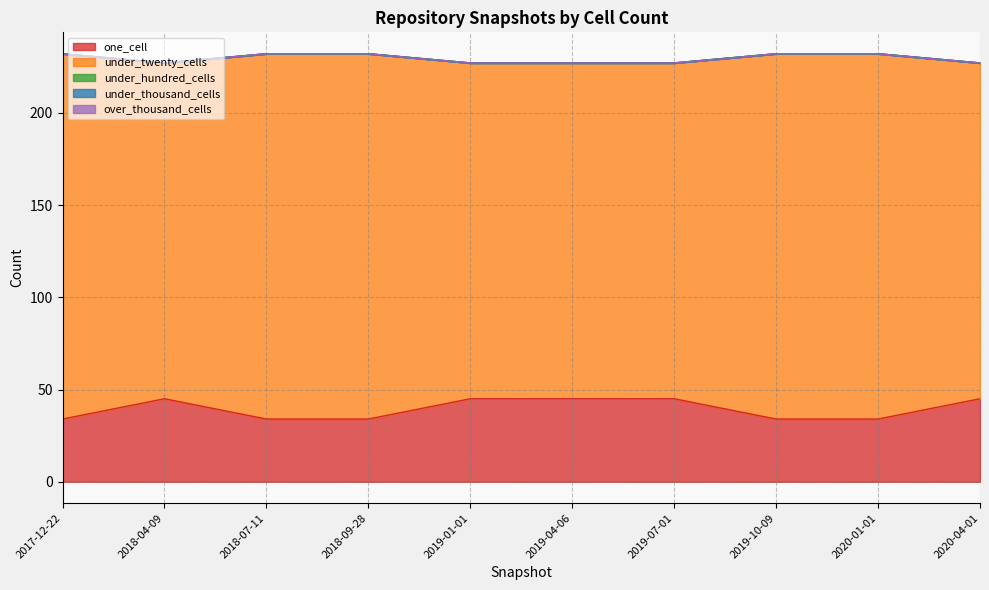

Does the chart display data point markers on the line(s)?

No